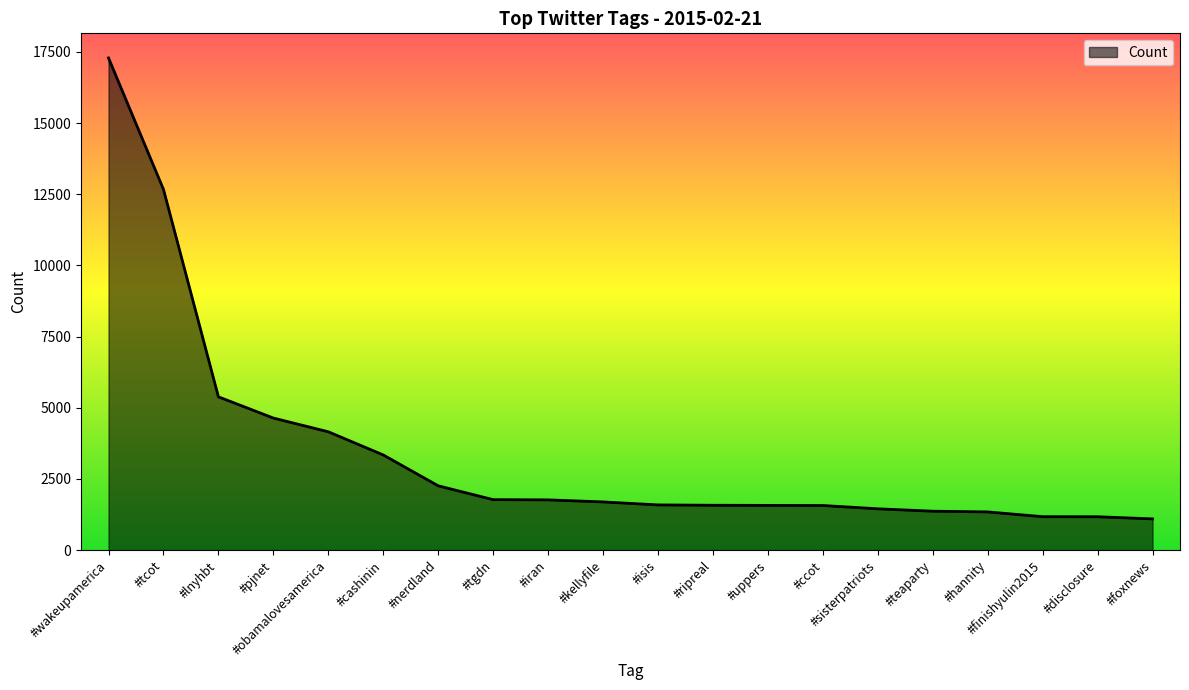

Between #wakeupamerica and #obamalovesamerica, which is larger?

#wakeupamerica